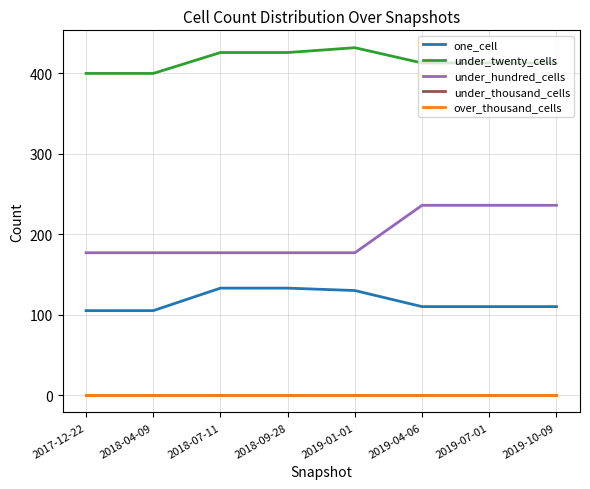

Which has a higher value, 2017-12-22 or 2018-07-11?

2018-07-11